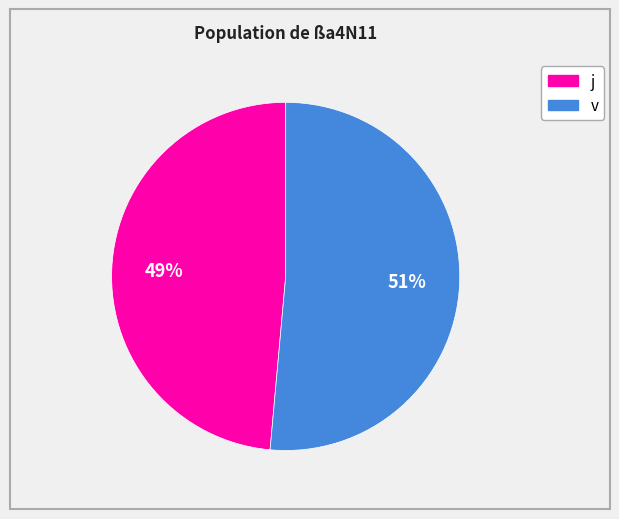

What percentage is the j slice, to the nearest percent?

49%